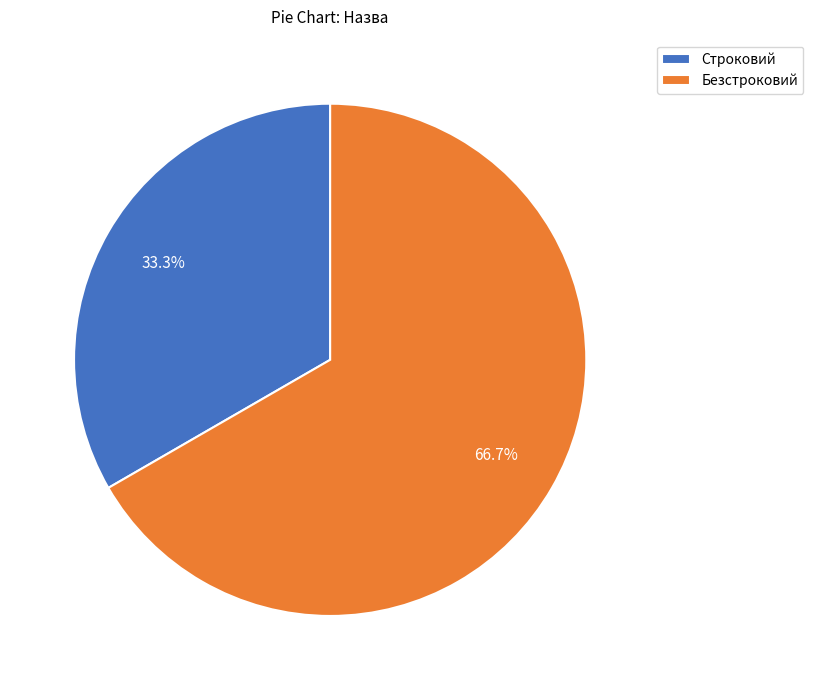

What is the total percentage of Строковий and Безстроковий?

100.0%